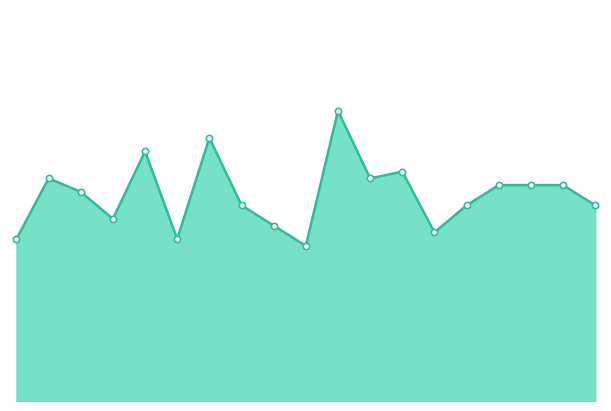

What is the difference between the markers values at 14 and 2.5?

0.3